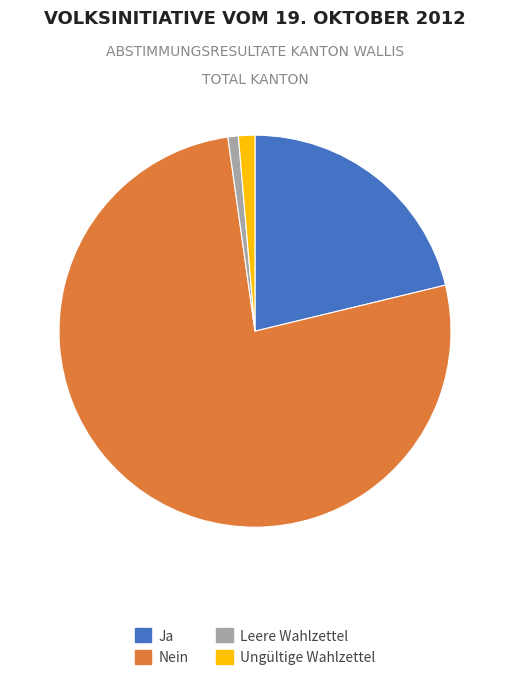

Count the number of slices in the pie.

4